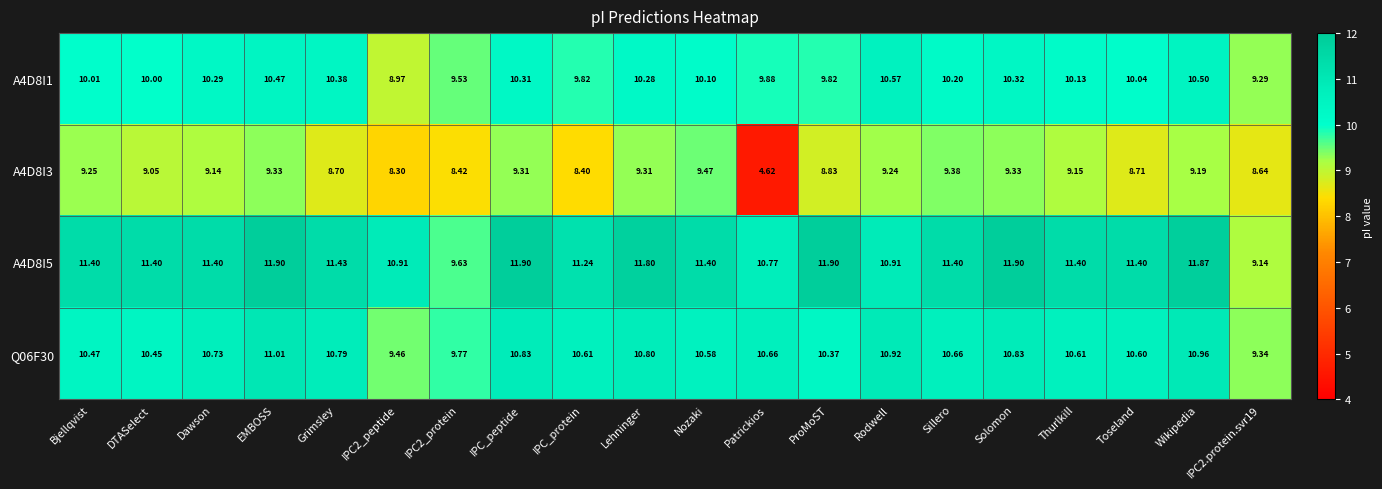

Where does the Q06F30 series first go above 10?

Bjellqvist